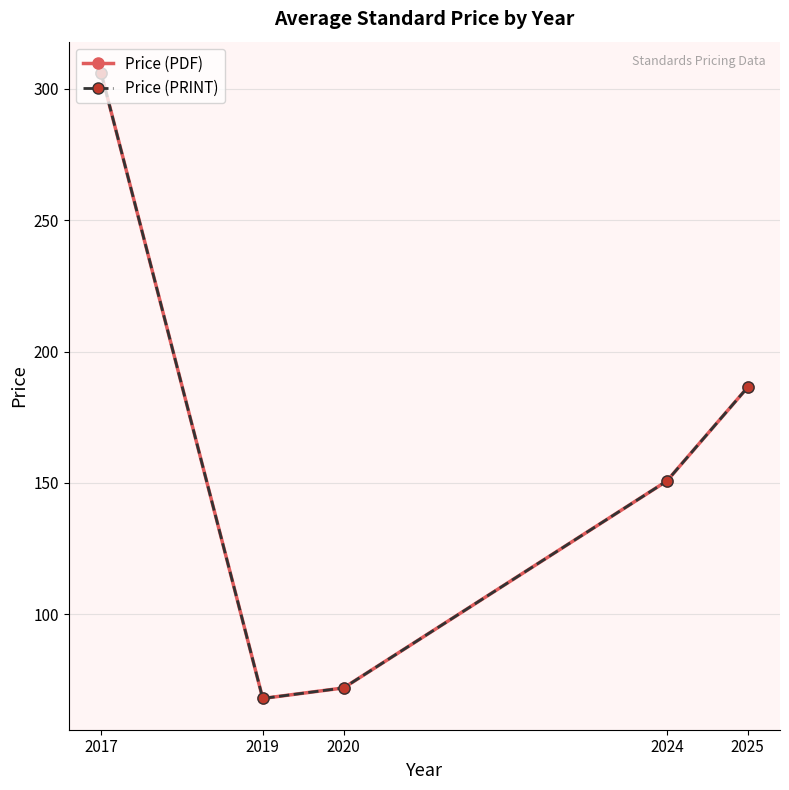

How many lines are shown in the chart?

2